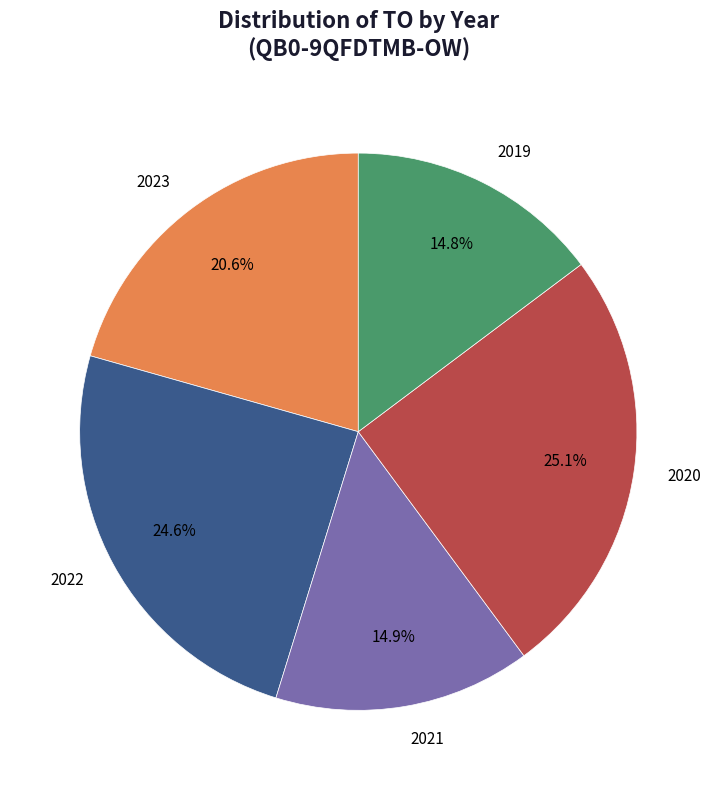

Approximately how many times larger is the value at 2020 compared to 2022?

1.0